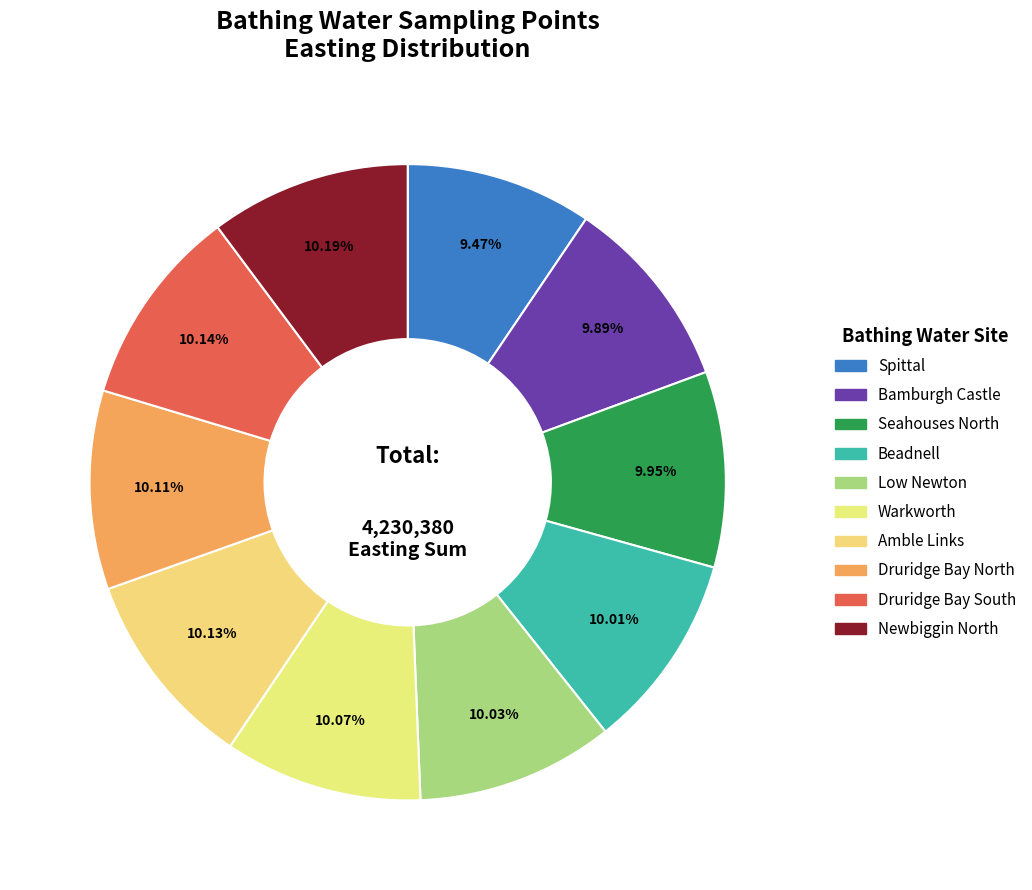

What is the ratio of the value at Spittal to the value at Low Newton?

0.9